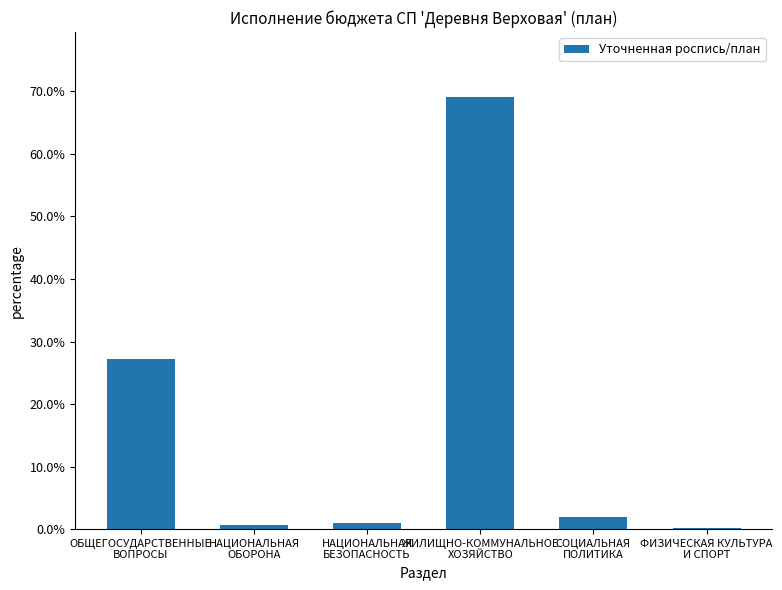

The value at НАЦИОНАЛЬНАЯ
БЕЗОПАСНОСТЬ is 0.0. True or false?

False